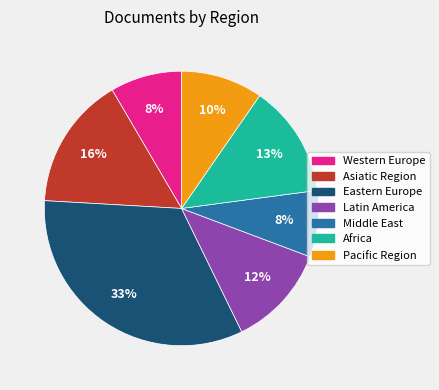

To the nearest percent, what is the average slice percentage?

14%